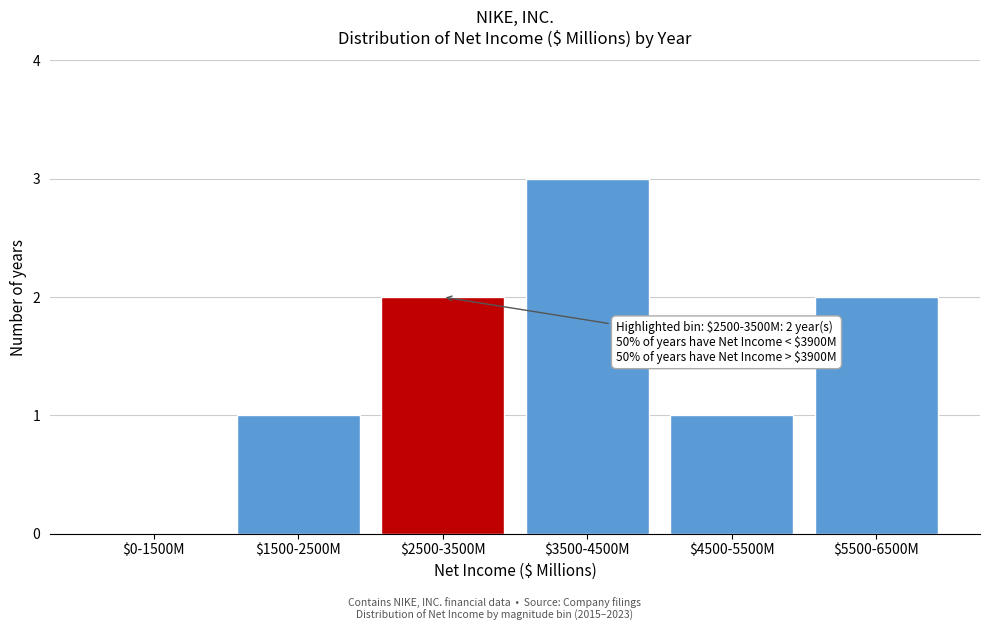

The value at $2500-3500M is 3. True or false?

False